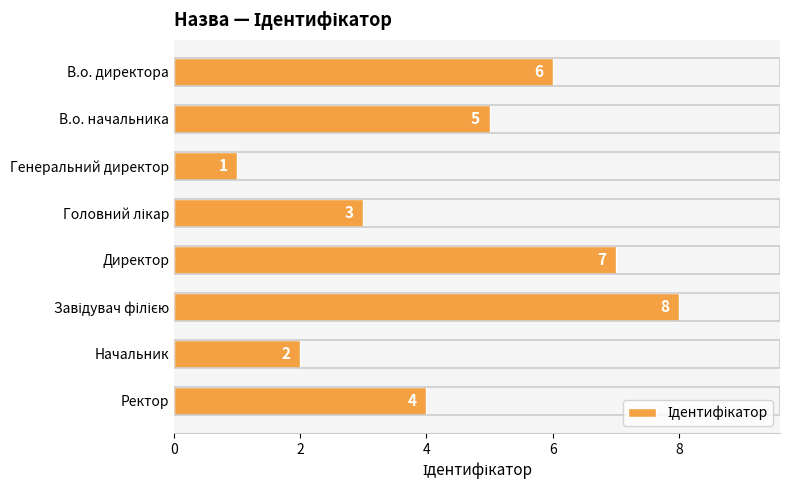

How many values are between 3 and 7?

5